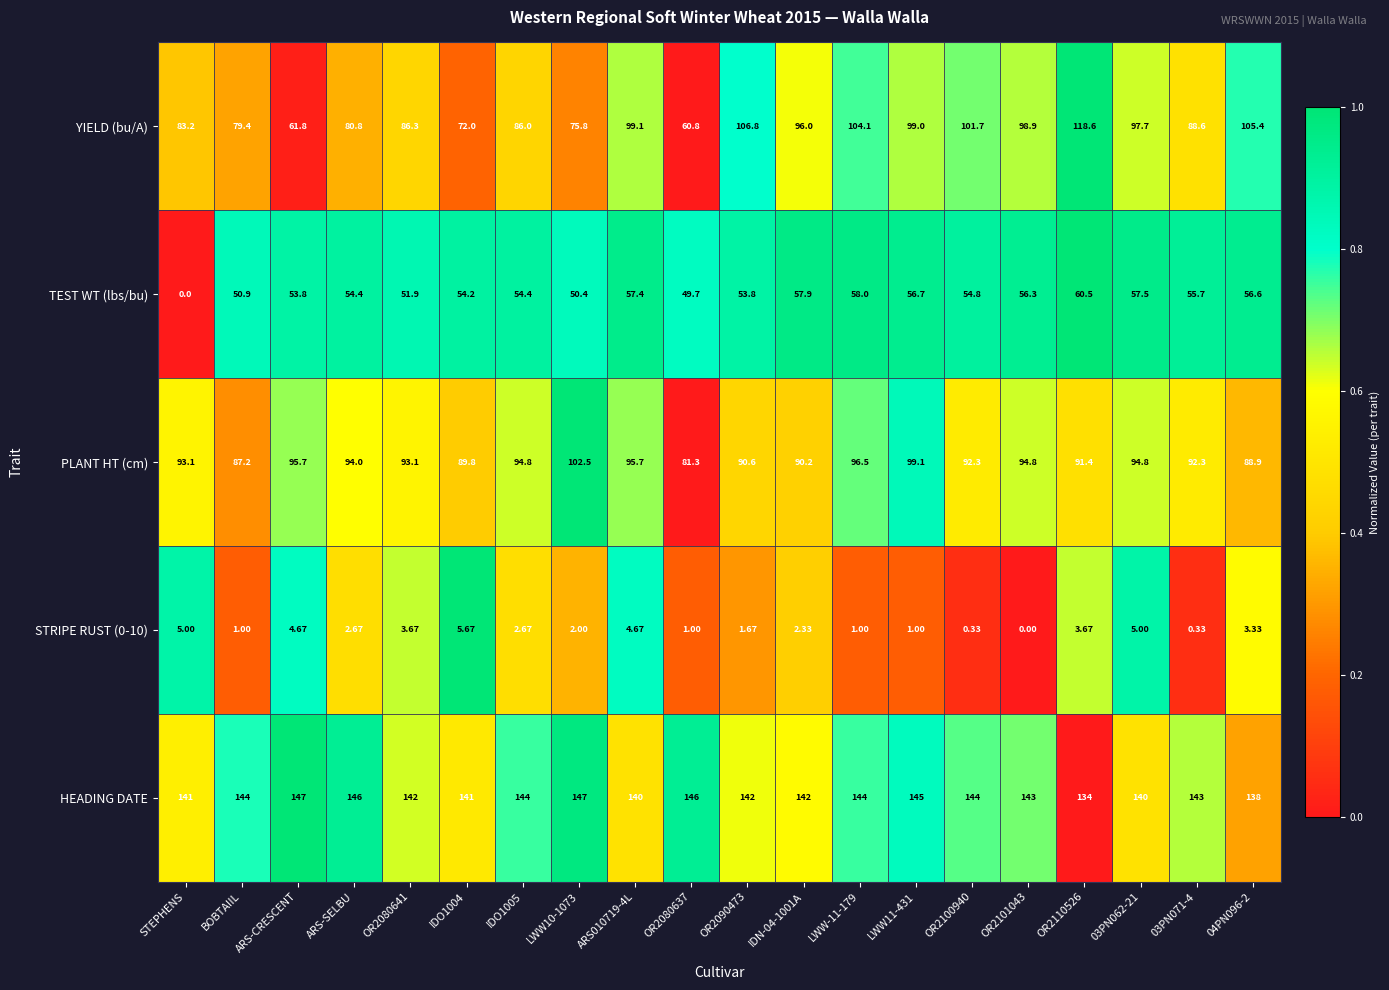

Rank the series at ARS-CRESCENT from highest to lowest value.

HEADING DATE, PLANT HT (cm), YIELD (bu/A), TEST WT (lbs/bu), STRIPE RUST (0-10)